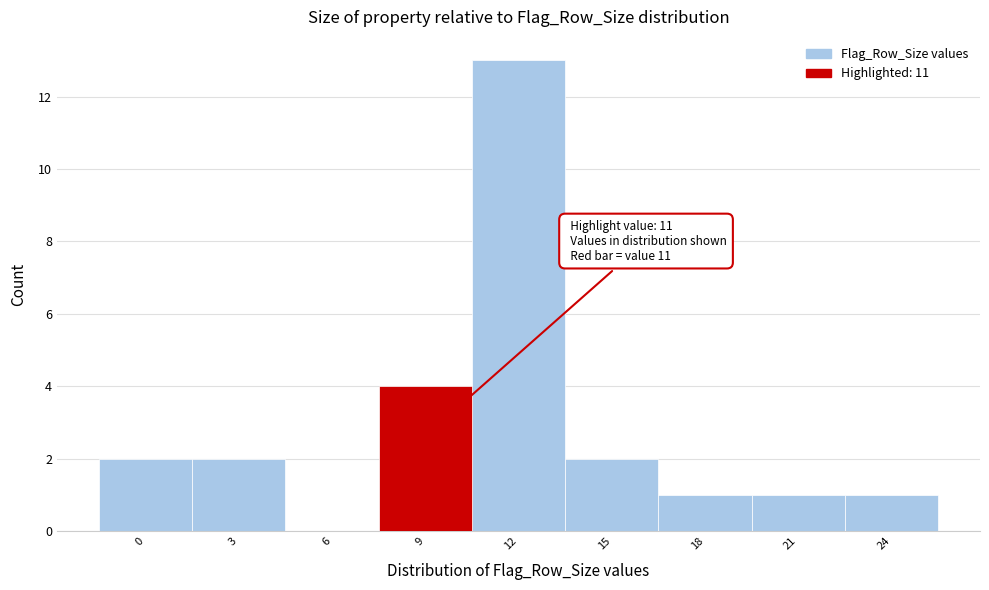

Reading right to left, what are all the values shown in this chart?

24=1	21=1	18=1	15=2	12=13	9=4	6=0	3=2	0=2